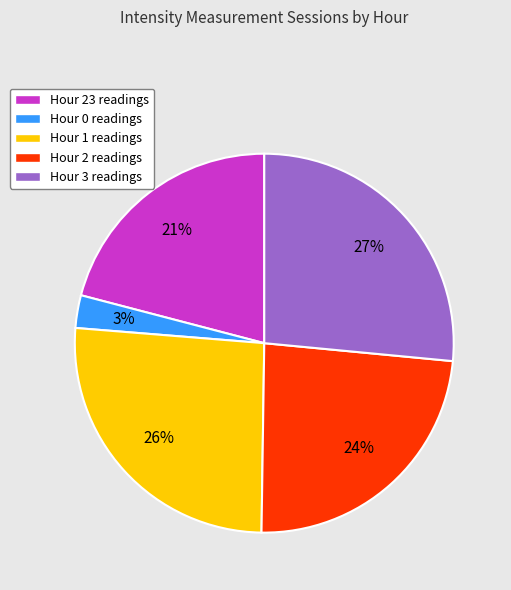

Does any single category account for the majority?

No